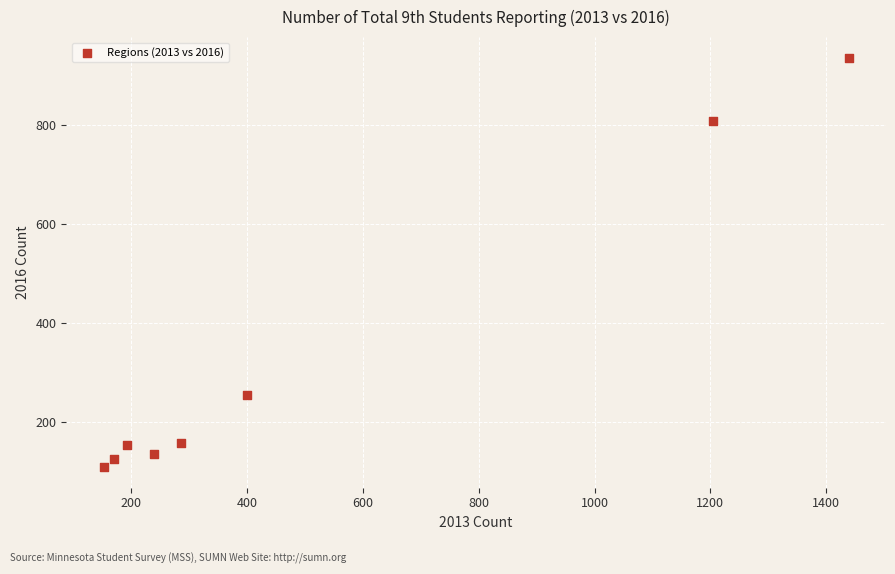

What is the average Y value?

335